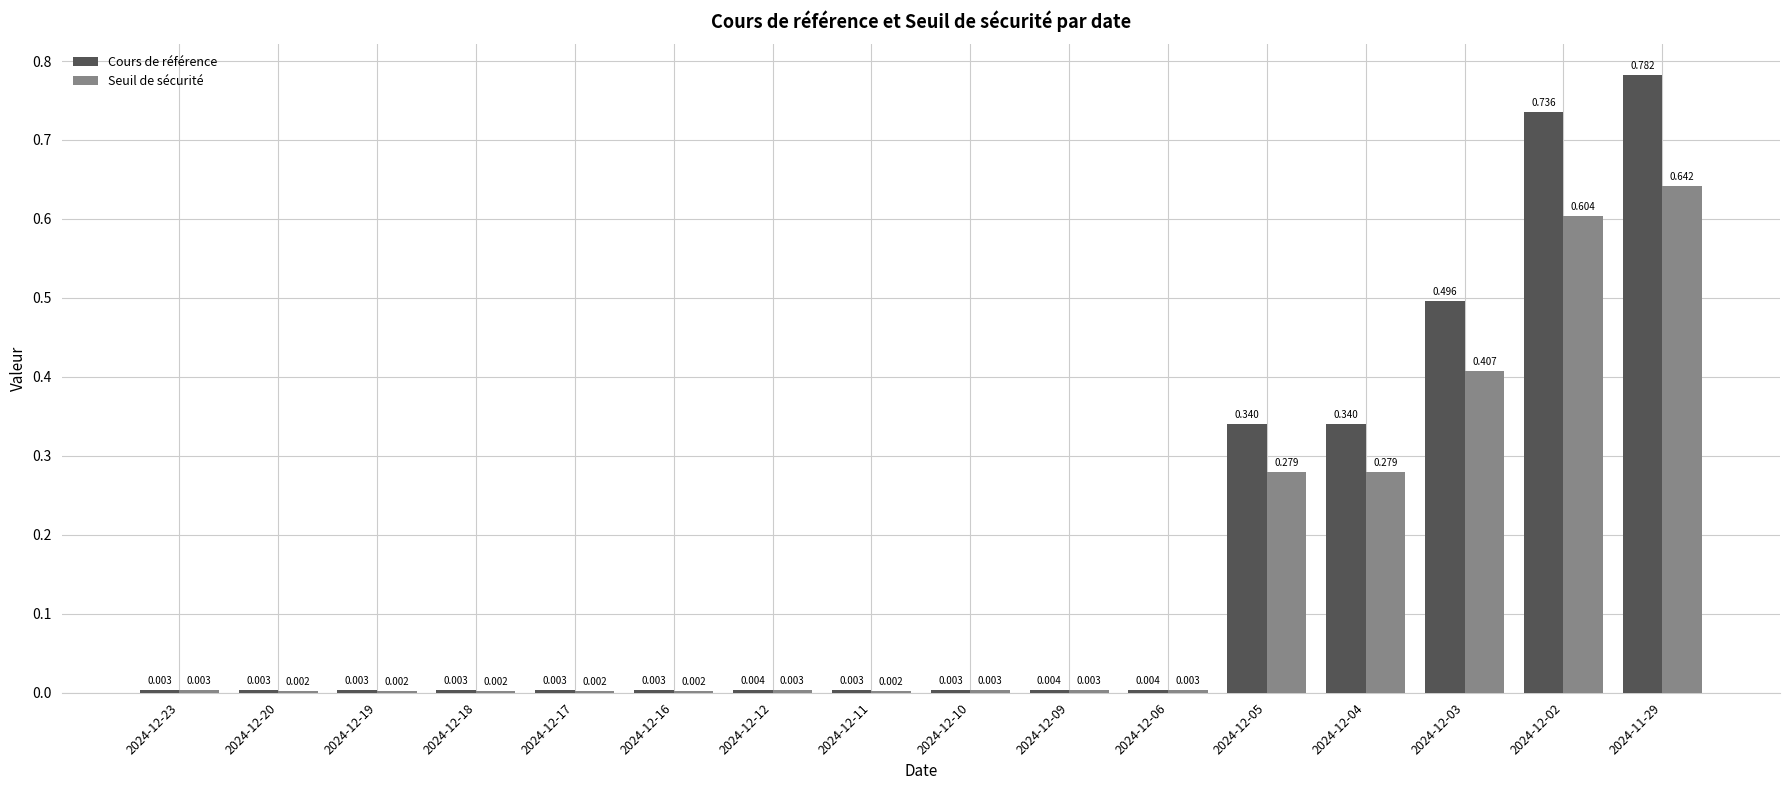

At which category does the chart reach its peak across all series?

2024-11-29